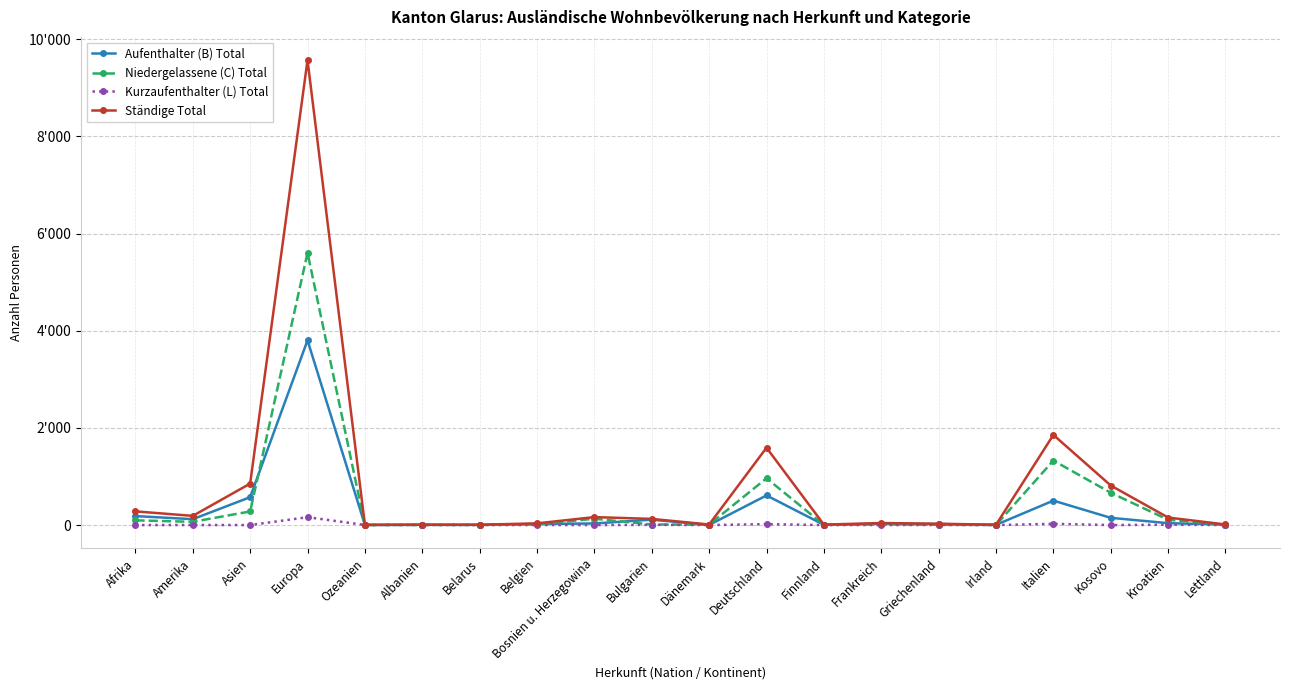

Does the chart display data point markers on the line(s)?

Yes